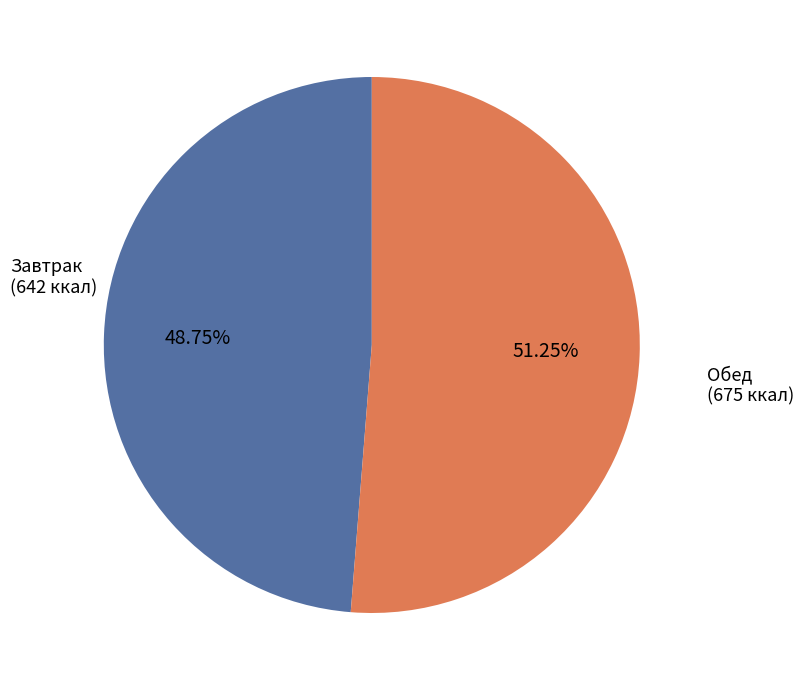

Rank the categories by value from highest to lowest.

Обед (675 ккал), Завтрак (642 ккал)